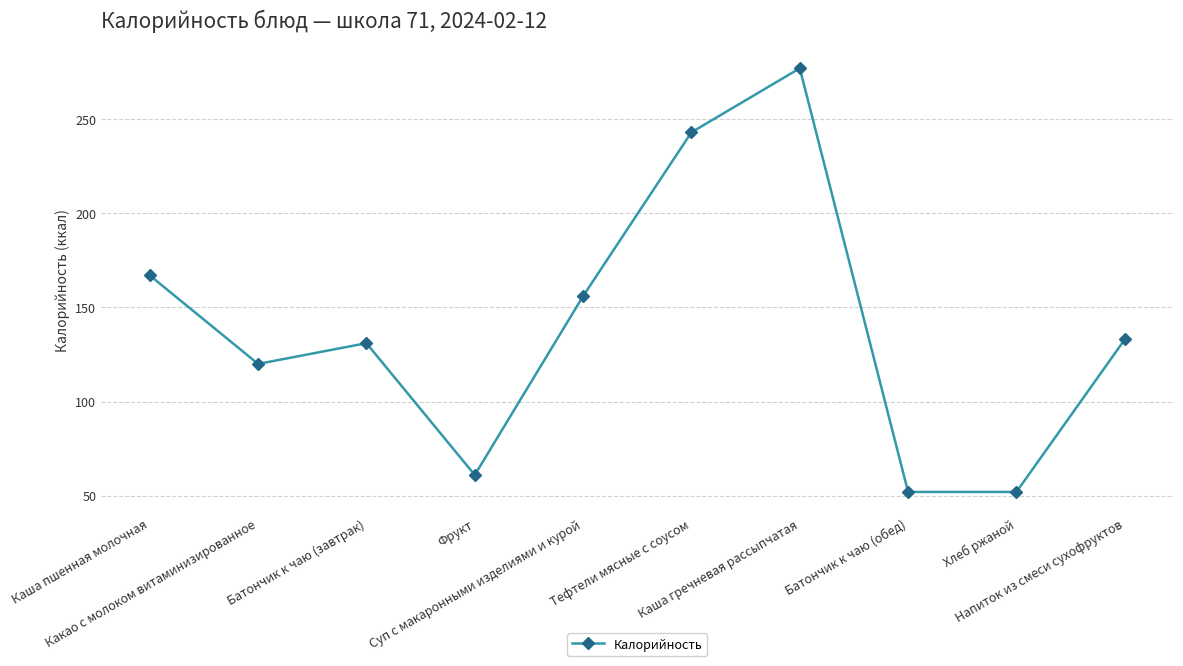

What is the sum of all values?

1392